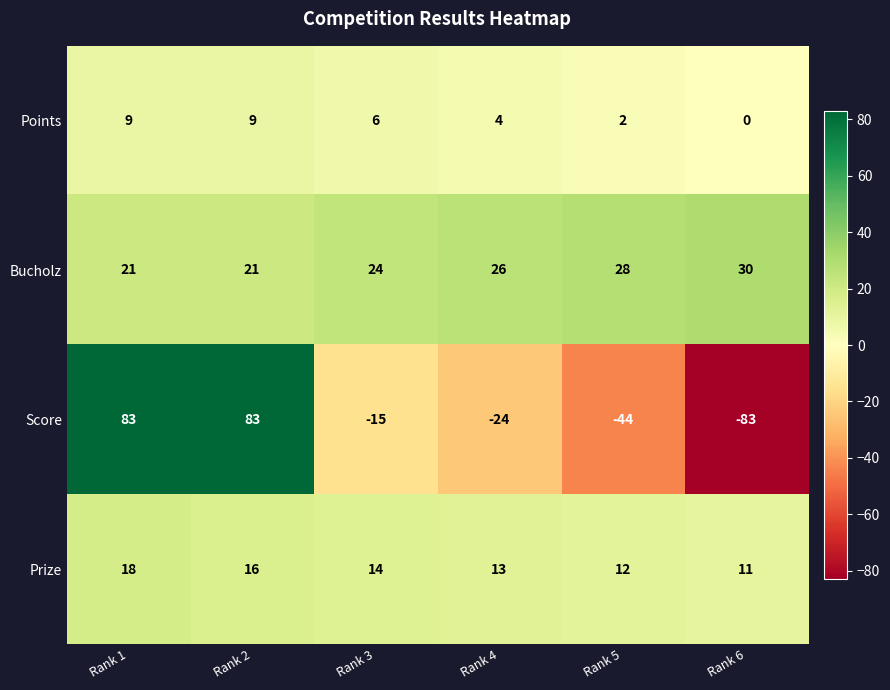

Which series has the largest total across all categories?

Bucholz